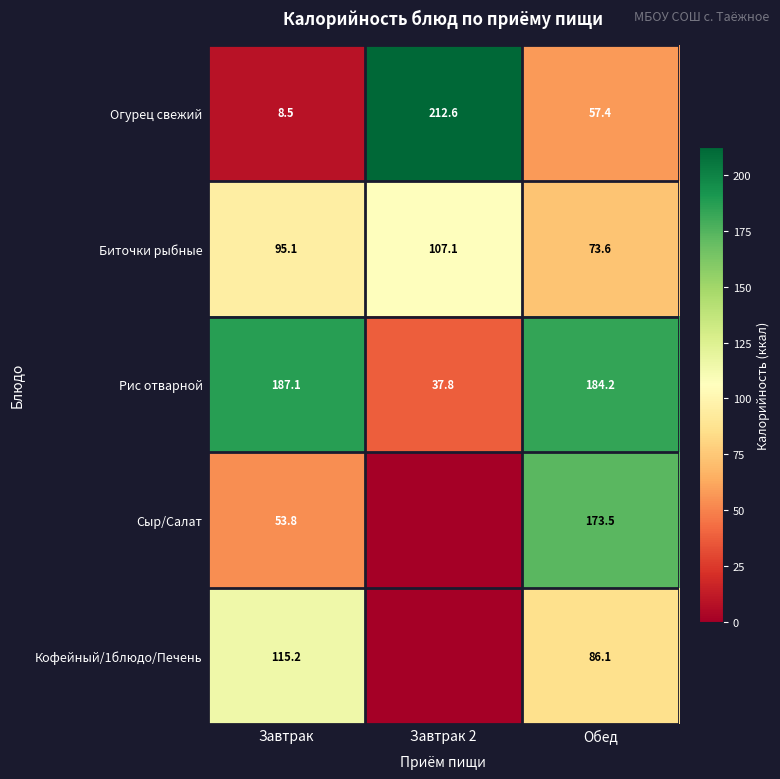

At how many categories does at least one series exceed 144?

3